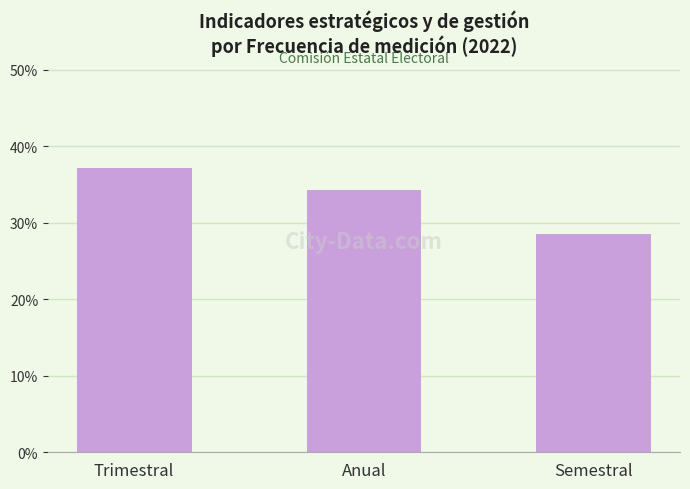

What is the difference between the values at Semestral and Trimestral?

8.6